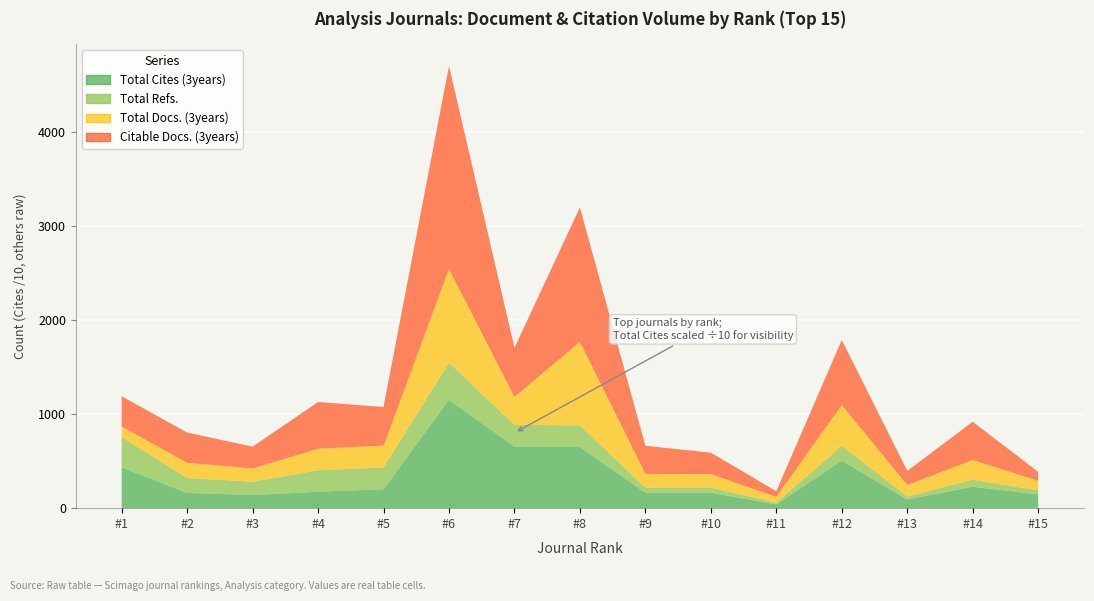

Reading right to left, extract all data points from this chart.

Total Cites (3years): 15=1467	14=2277	13=914	12=5044	11=397	10=1642	9=1635	8=6500	7=6553	6=11513	5=2019	4=1736	3=1395	2=1615	1=4346
Total Refs.: 15=43	14=75	13=33	12=158	11=18	10=53	9=54	8=229	7=230	6=394	5=231	4=229	3=141	2=160	1=320
Total Docs. (3years): 15=101	14=209	13=122	12=434	11=62	10=145	9=147	8=888	7=297	6=996	5=231	4=229	3=141	2=160	1=114
Citable Docs. (3years): 15=95	14=406	13=149	12=690	11=60	10=227	9=298	8=1428	7=521	6=2157	5=411	4=496	3=232	2=322	1=320